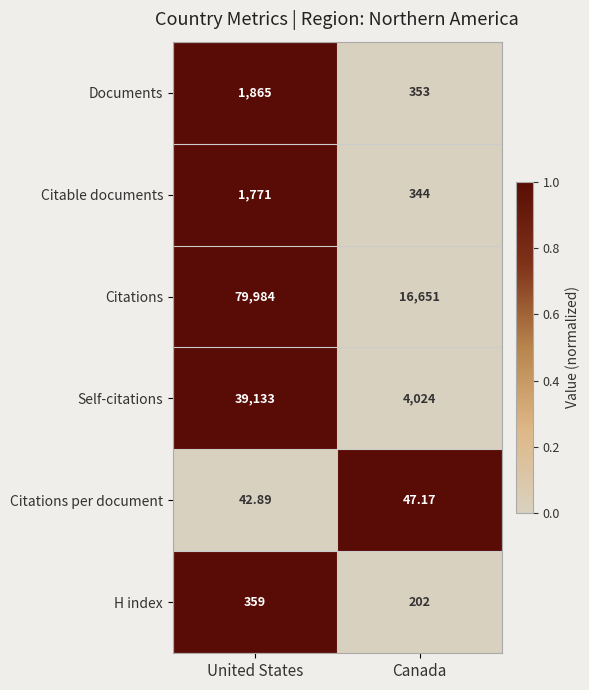

Which category has the lowest value across all series?

United States